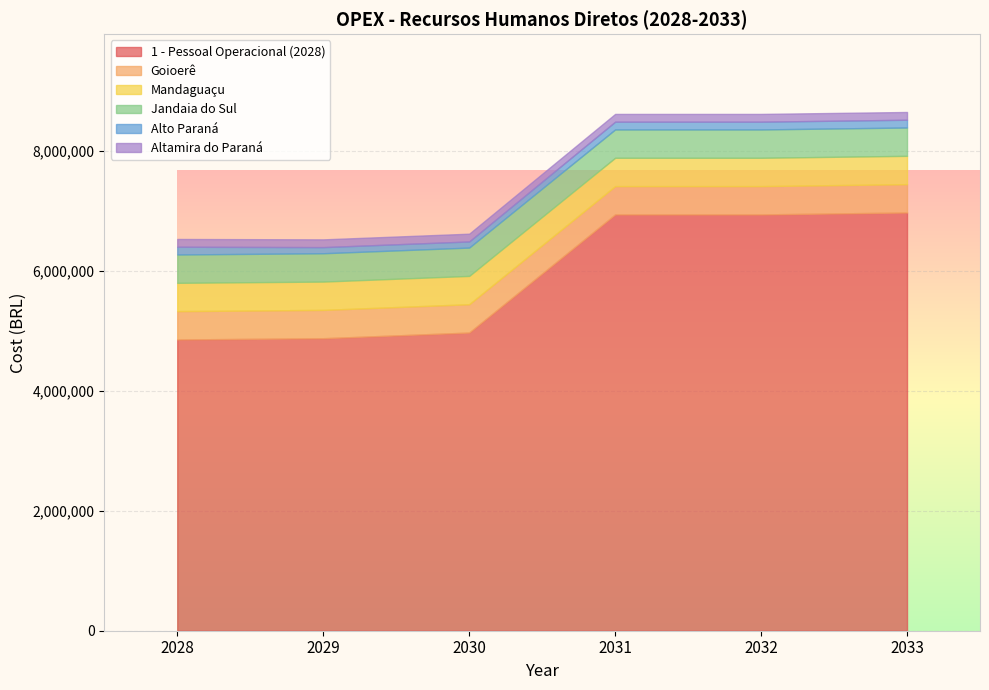

What is the sum of all Goioerê values?

2833524